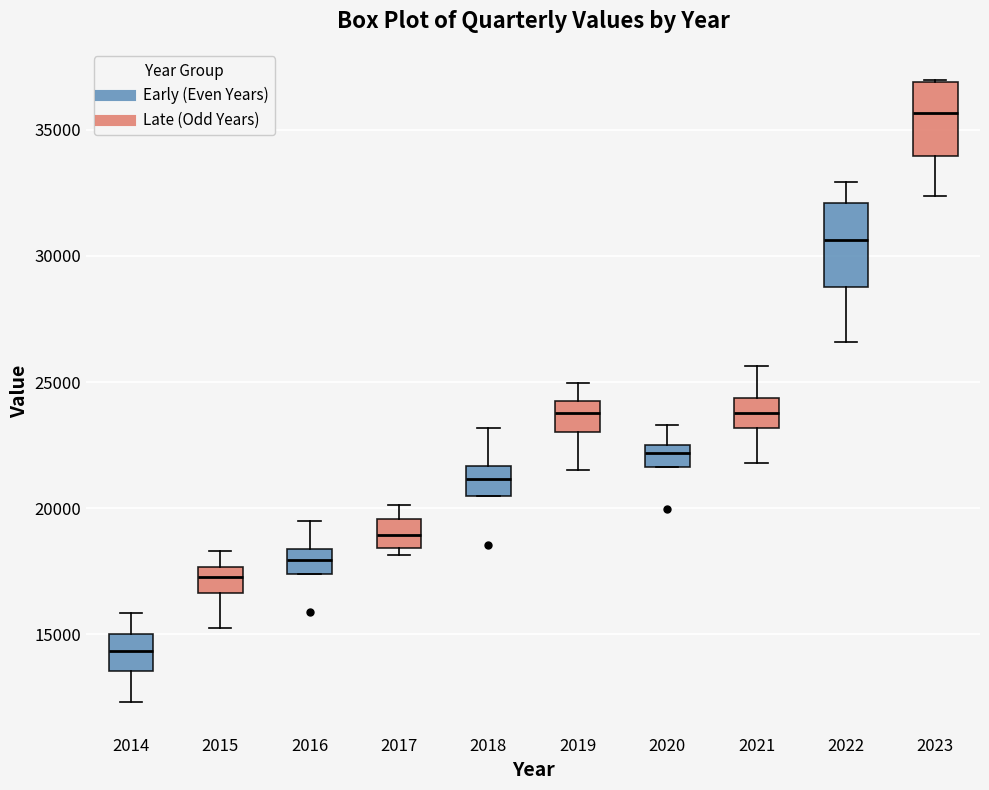

Reading left to right, read every box against the y-axis: the position of its median line, the range the box covers, and the ends of its whiskers. The values are not printed on the chart, so give them approximately, as read against the axis.

2014: median 14500, box 13500 to 15000, whiskers 12500 to 16000
2015: median 17500 (inside the box), box 16500 to 17500, whiskers 15500 to 18500
2016: median 18000, box 17500 to 18500, whiskers 17500 to 19500
2017: median 19000, box 18500 to 19500, whiskers 18000 to 20000
2018: median 21000, box 20500 to 21500, whiskers 20500 to 23000
2019: median 24000, box 23000 to 24500, whiskers 21500 to 25000
2020: median 22000, box 21500 to 22500, whiskers 21500 to 23500
2021: median 24000, box 23000 to 24500, whiskers 22000 to 25500
2022: median 30500, box 28500 to 32000, whiskers 26500 to 33000
2023: median 35500, box 34000 to 37000, whiskers 32500 to 37000